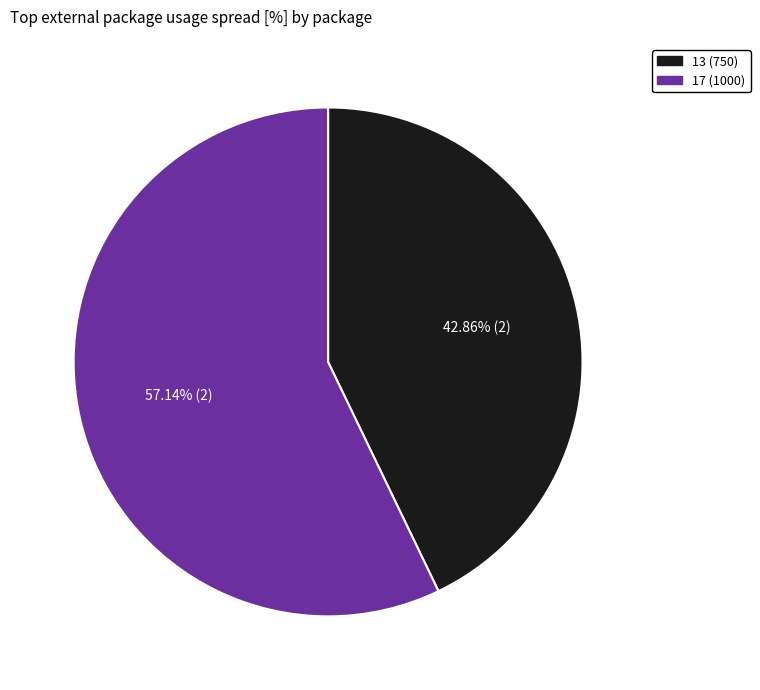

What is the ratio of the value at 17 to the value at 13?

1.3